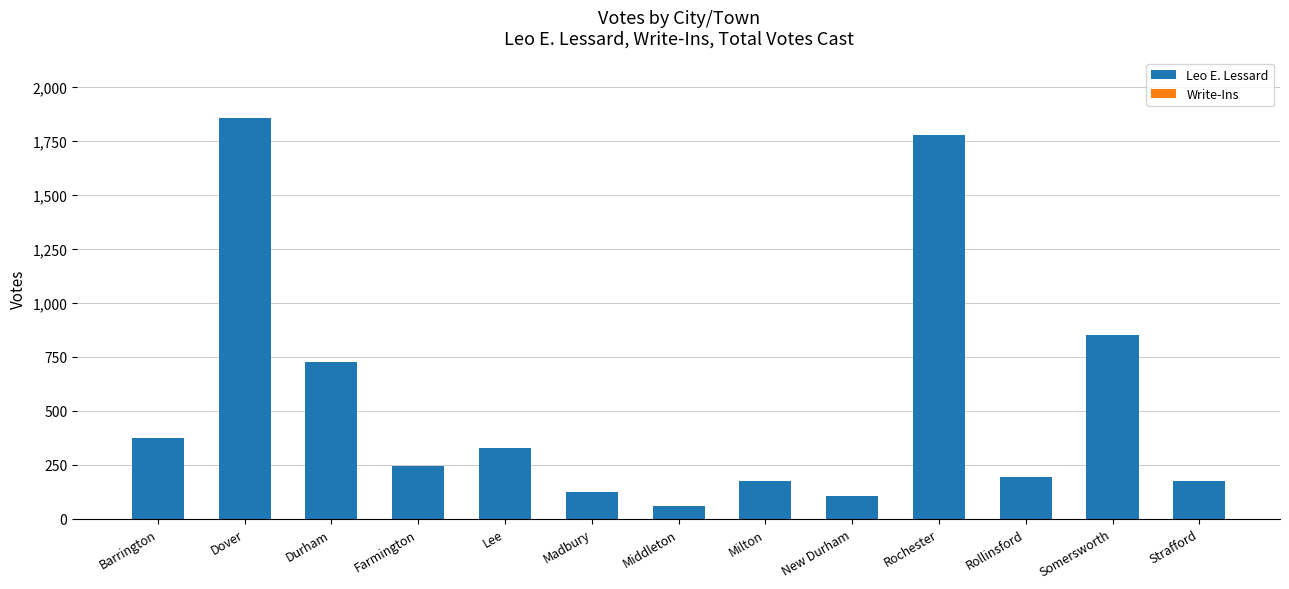

What position from the left is Middleton?

7